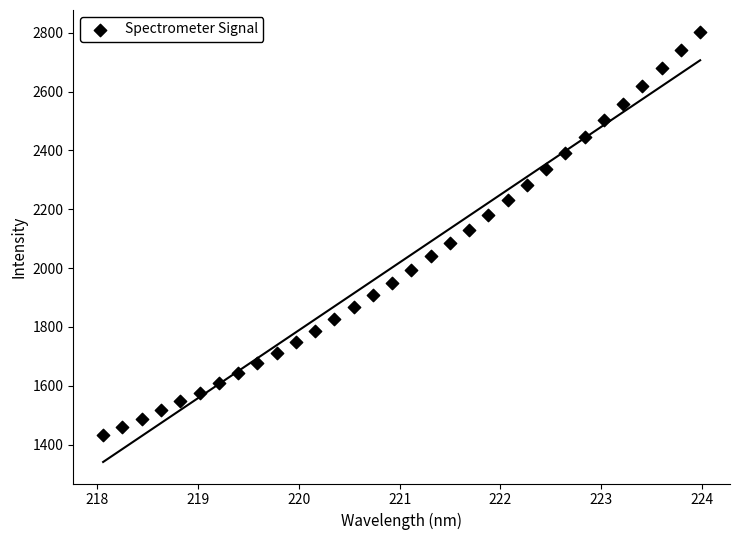

What is the range of Y values (max minus min)?

1370.6